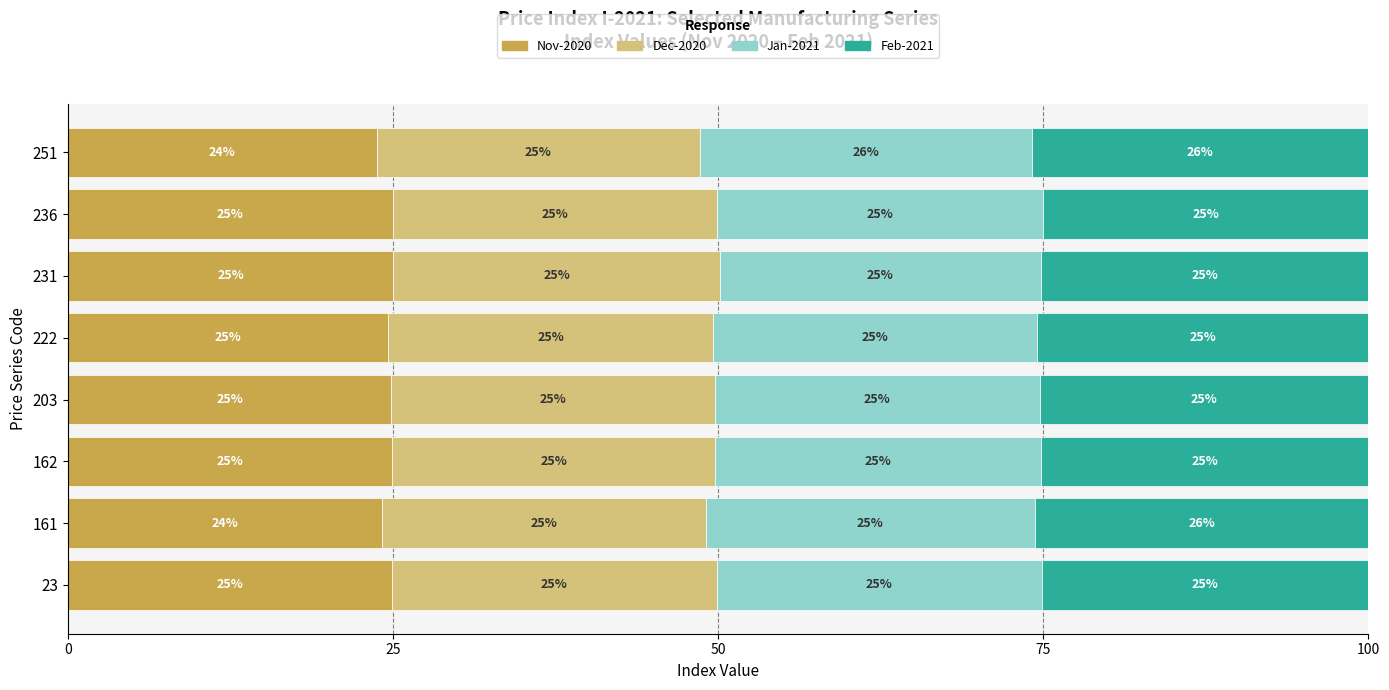

What are all the series names shown in the legend?

Nov-2020, Dec-2020, Jan-2021, Feb-2021